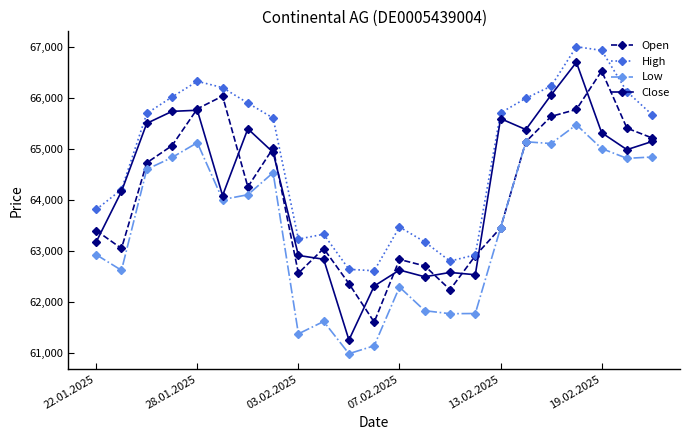

How many data points in High are less than 65664?

11